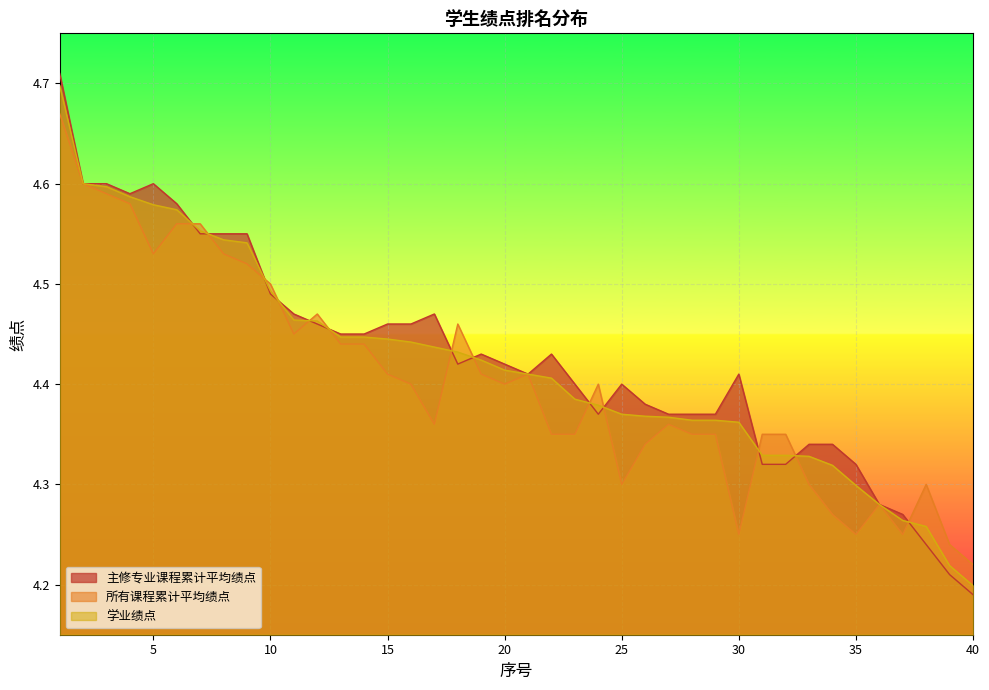

Reading right to left, what are all the values shown in this chart?

主修专业课程累计平均绩点: 40=4.2	39=4.2	38=4.2	37=4.3	36=4.3	35=4.3	34=4.3	33=4.3	32=4.3	31=4.3	30=4.4	29=4.4	28=4.4	27=4.4	26=4.4	25=4.4	24=4.4	23=4.4	22=4.4	21=4.4	20=4.4	19=4.4	18=4.4	17=4.5	16=4.5	15=4.5	14=4.5	13=4.5	12=4.5	11=4.5	10=4.5	9=4.5	8=4.5	7=4.5	6=4.6	5=4.6	4=4.6	3=4.6	2=4.6	1=4.7
所有课程累计平均绩点: 40=4.2	39=4.2	38=4.3	37=4.2	36=4.3	35=4.2	34=4.3	33=4.3	32=4.3	31=4.3	30=4.2	29=4.3	28=4.3	27=4.4	26=4.3	25=4.3	24=4.4	23=4.3	22=4.3	21=4.4	20=4.4	19=4.4	18=4.5	17=4.4	16=4.4	15=4.4	14=4.4	13=4.4	12=4.5	11=4.5	10=4.5	9=4.5	8=4.5	7=4.6	6=4.6	5=4.5	4=4.6	3=4.6	2=4.6	1=4.7
学业绩点: 40=4.2	39=4.2	38=4.3	37=4.3	36=4.3	35=4.3	34=4.3	33=4.3	32=4.3	31=4.3	30=4.4	29=4.4	28=4.4	27=4.4	26=4.4	25=4.4	24=4.4	23=4.4	22=4.4	21=4.4	20=4.4	19=4.4	18=4.4	17=4.4	16=4.4	15=4.4	14=4.4	13=4.4	12=4.5	11=4.5	10=4.5	9=4.5	8=4.5	7=4.6	6=4.6	5=4.6	4=4.6	3=4.6	2=4.6	1=4.7